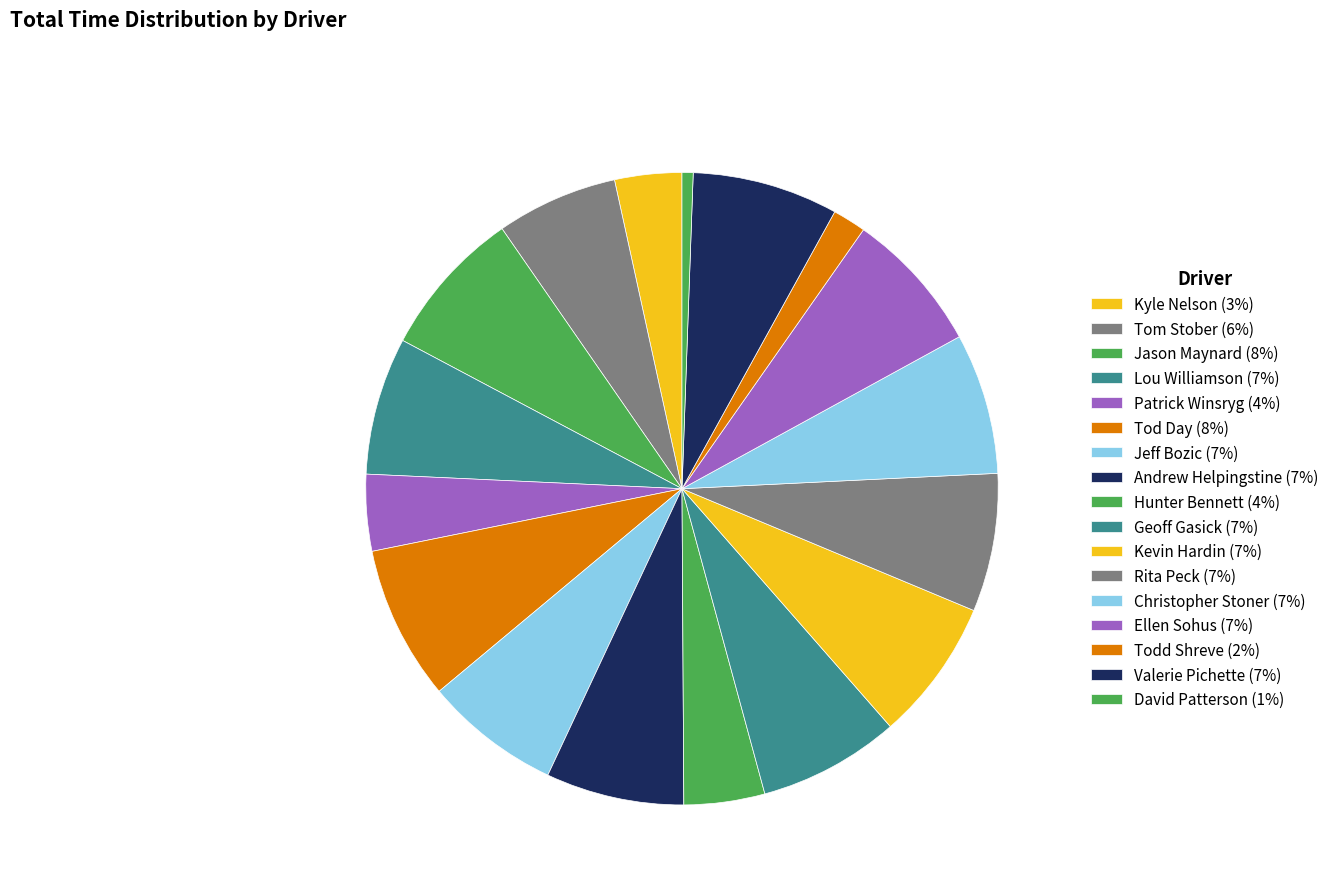

True or false: Kevin Hardin accounts for 7% of the total.

True